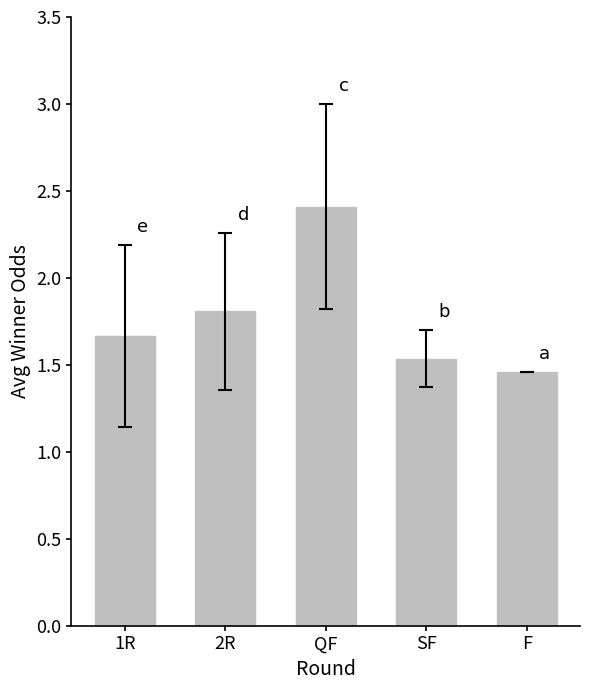

Rank the categories by value from lowest to highest.

F, SF, 1R, 2R, QF